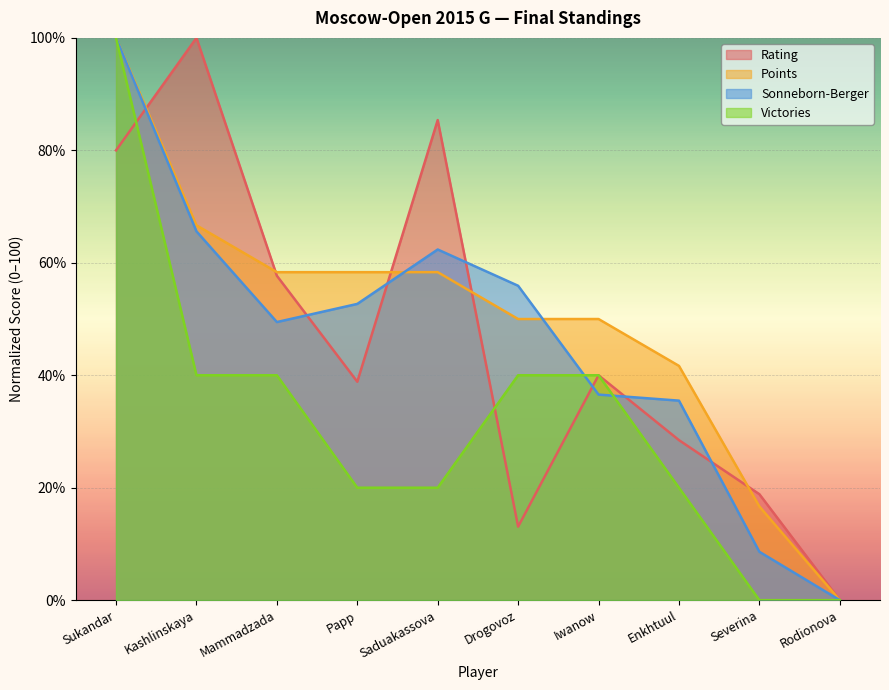

Rank the series at Papp from lowest to highest value.

Victories, Rating, Sonneborn-Berger, Points